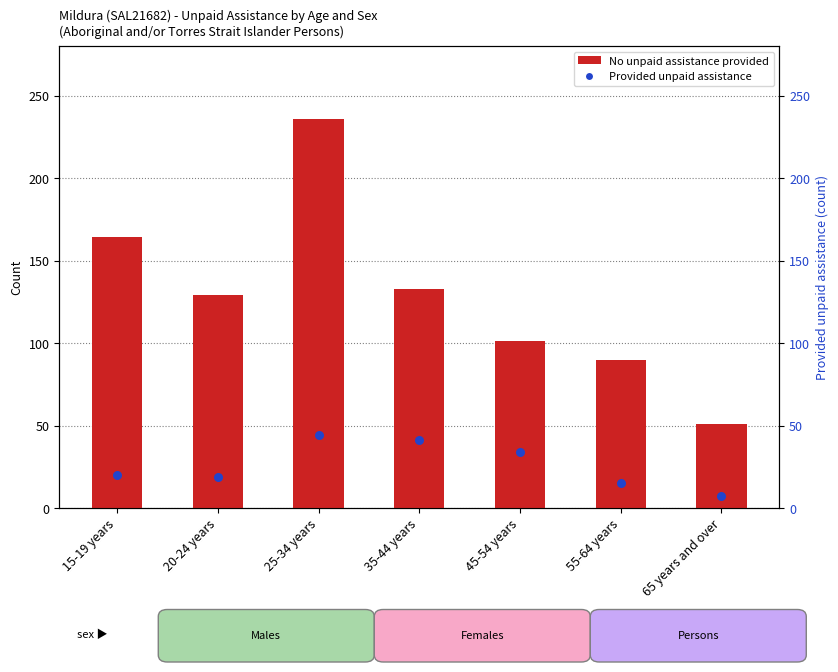

Which series has the largest total across all categories?

No unpaid assistance provided